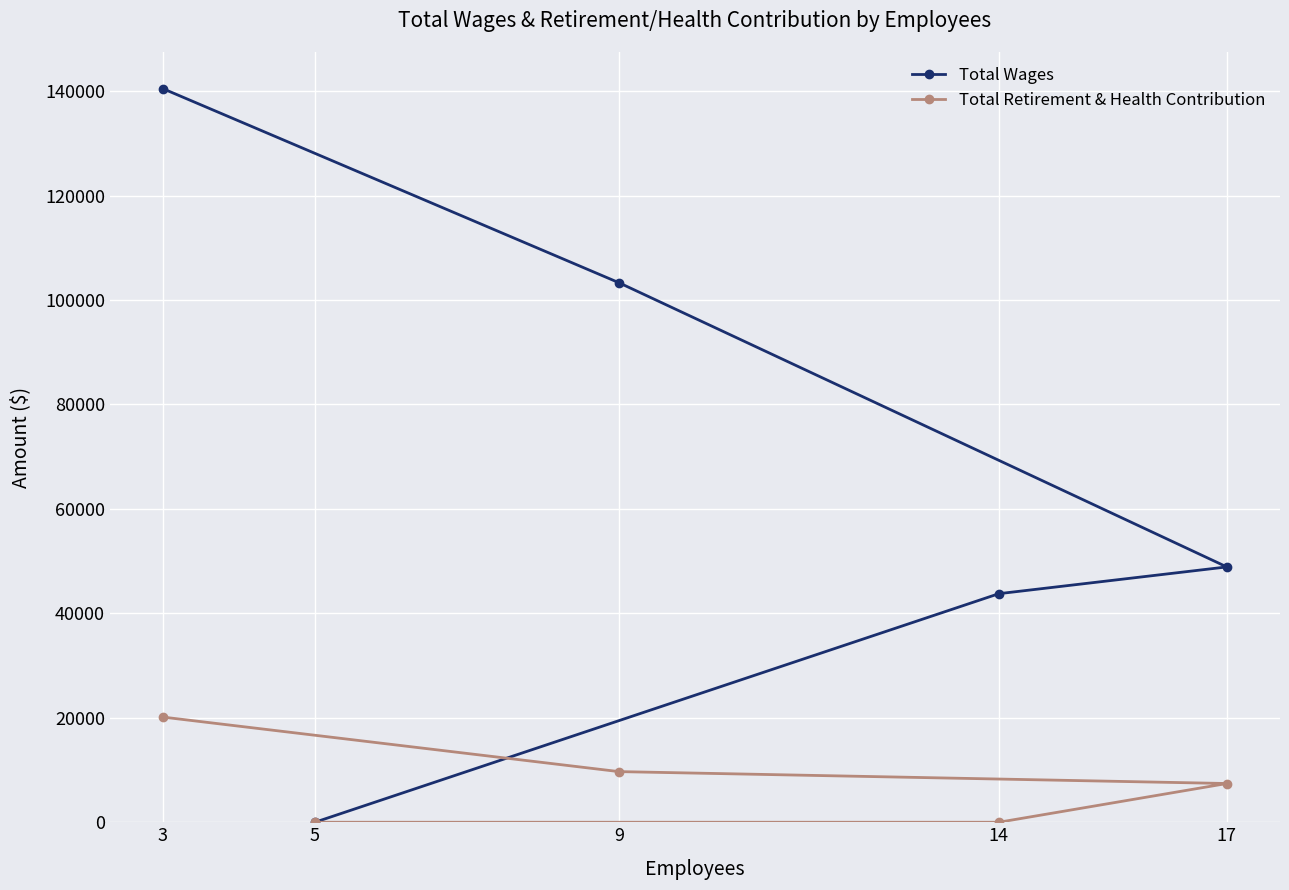

What is the label of the 1st point from the left?

3